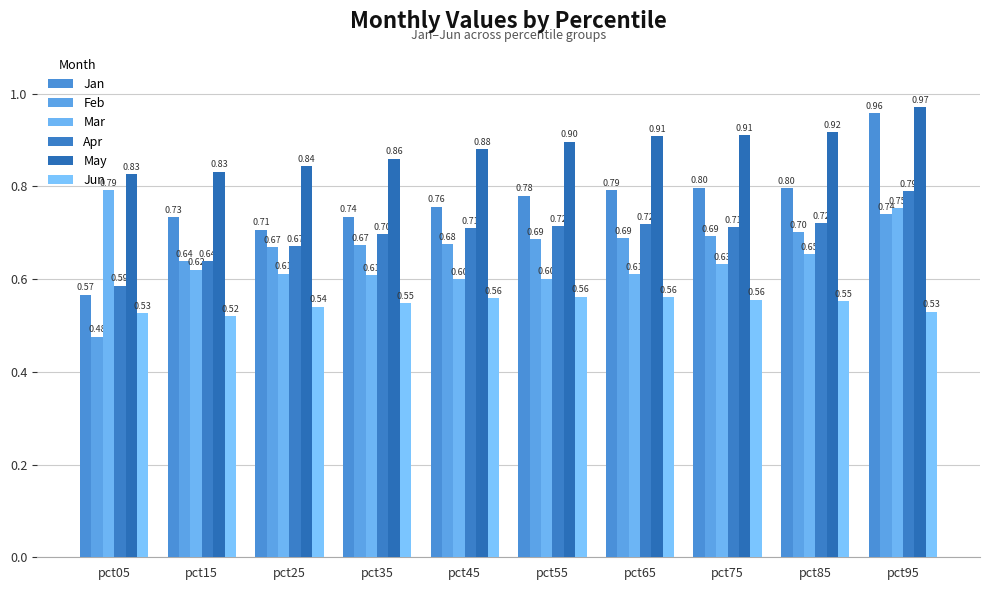

Are the bars horizontal?

No